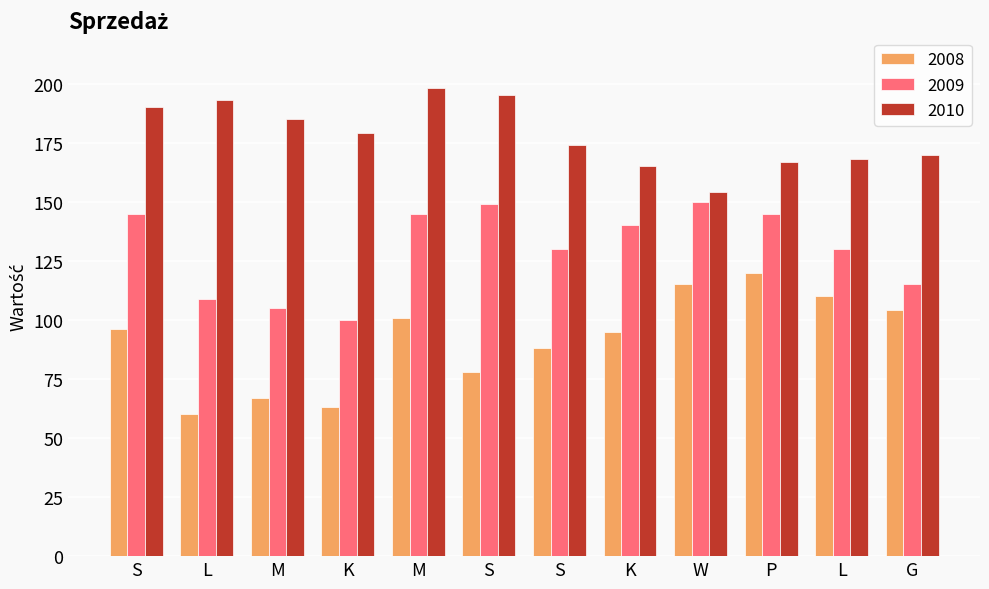

Count the number of categories in the chart.

12